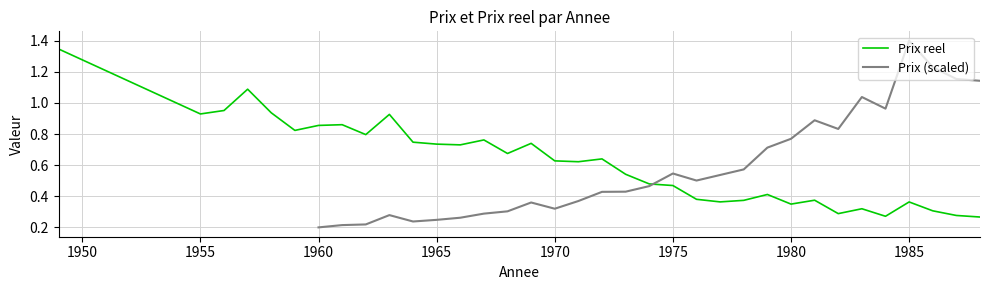

Which series has the largest range (max minus min)?

Prix reel